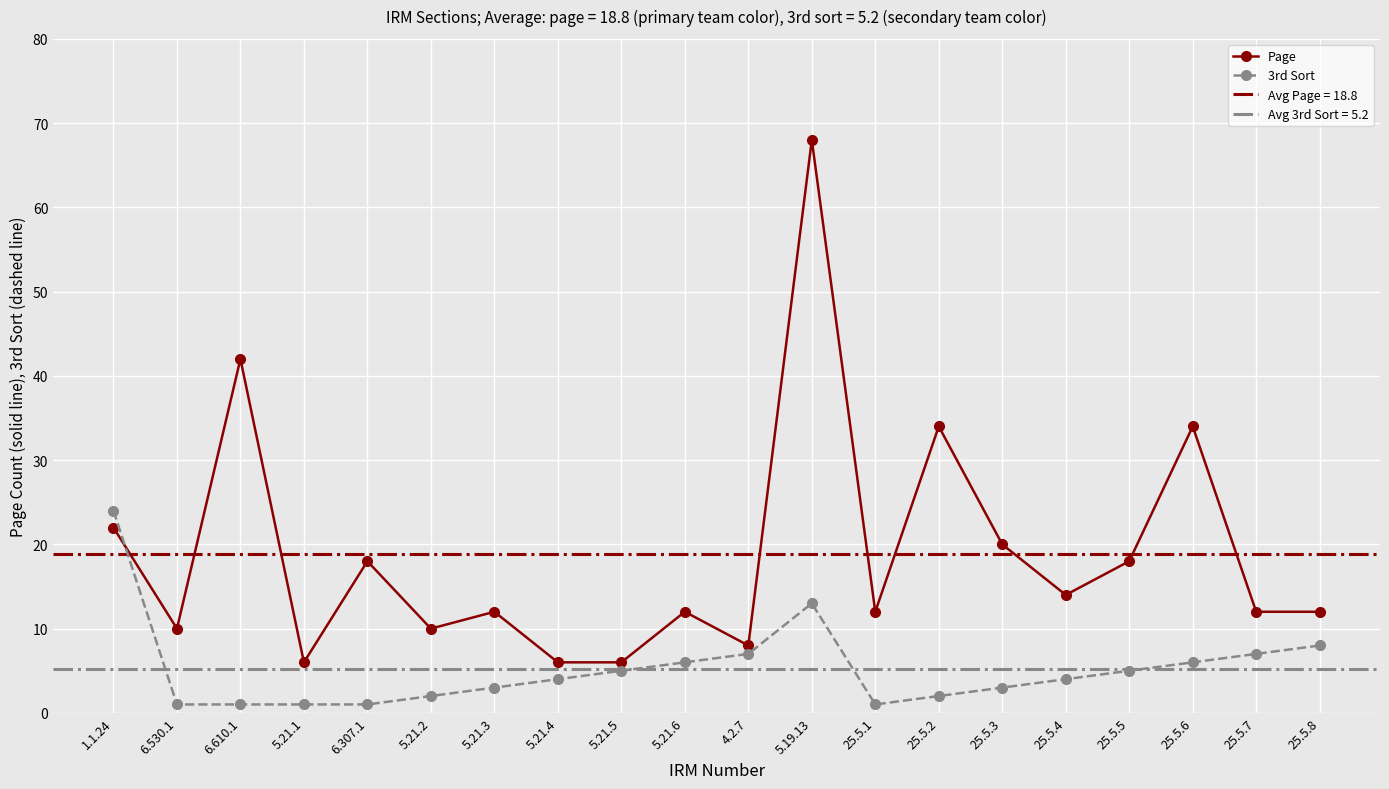

What is the label of the 5th point from the left?

6.307.1